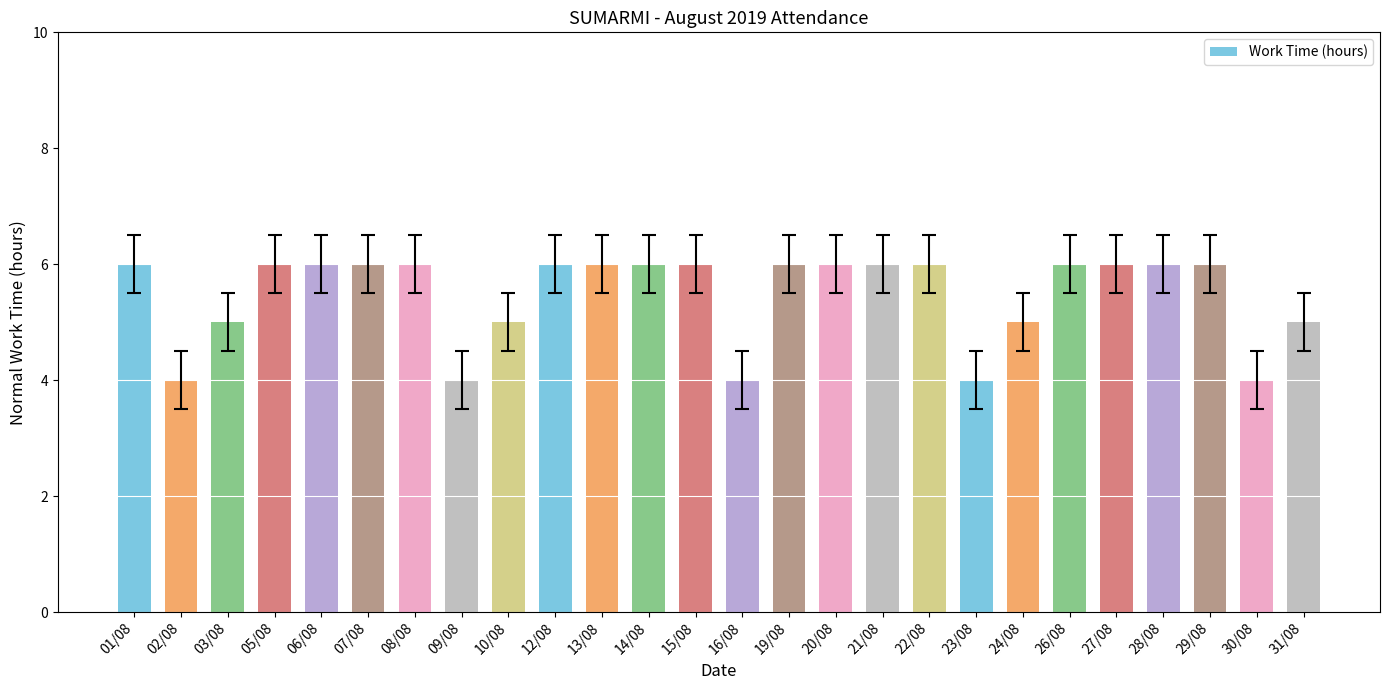

How many bars are there in total?

26